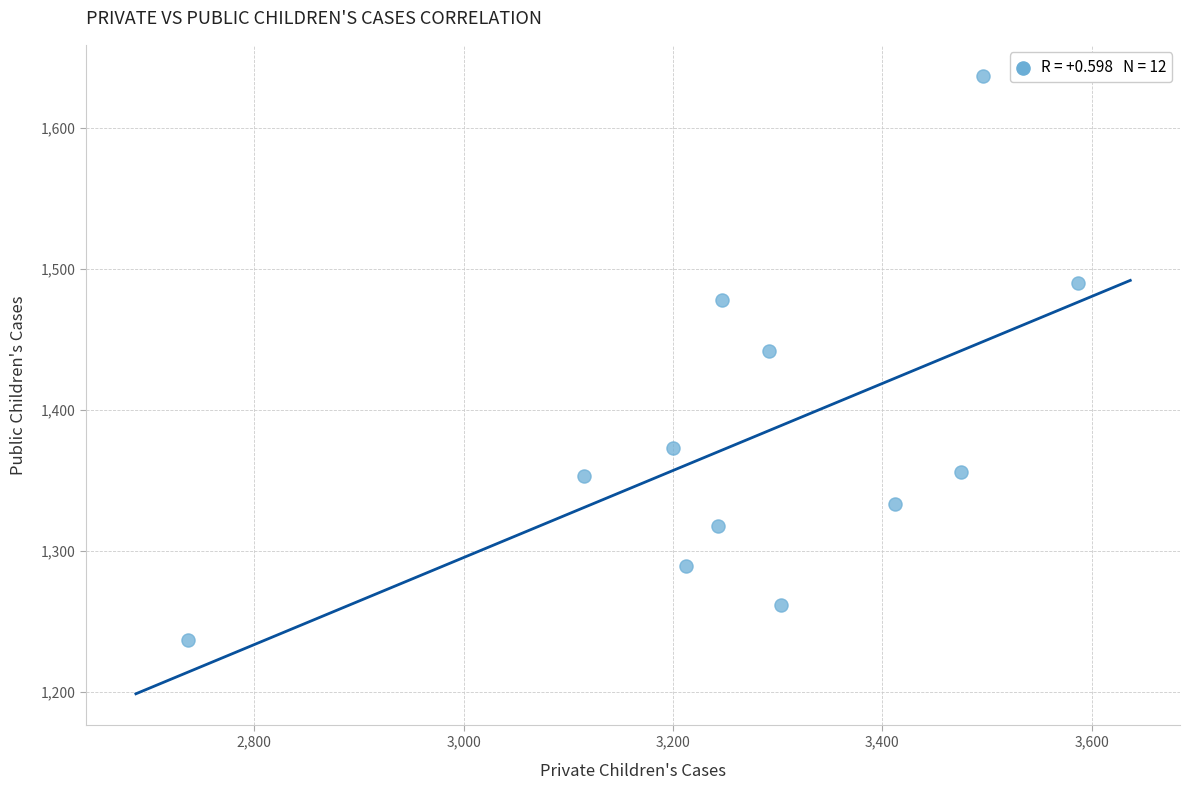

What Y value in the scatter plot is closest to 1437?

1442